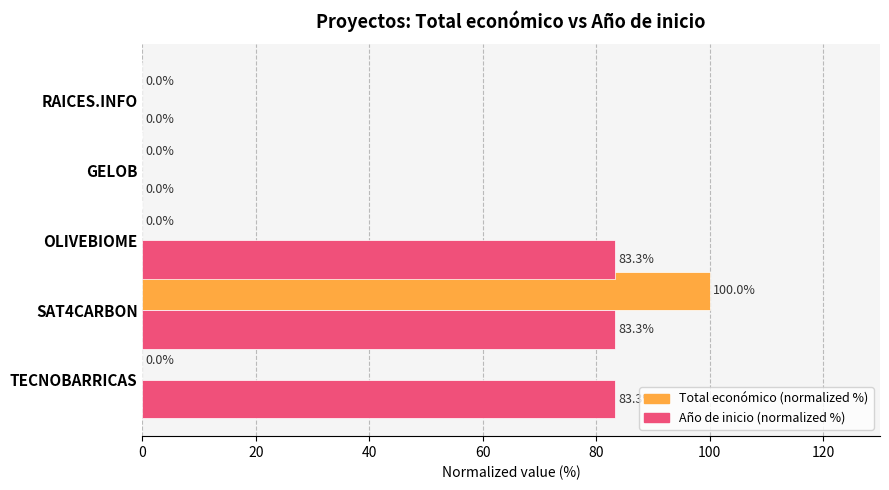

At which category is the sum across all series the highest?

SAT4CARBON